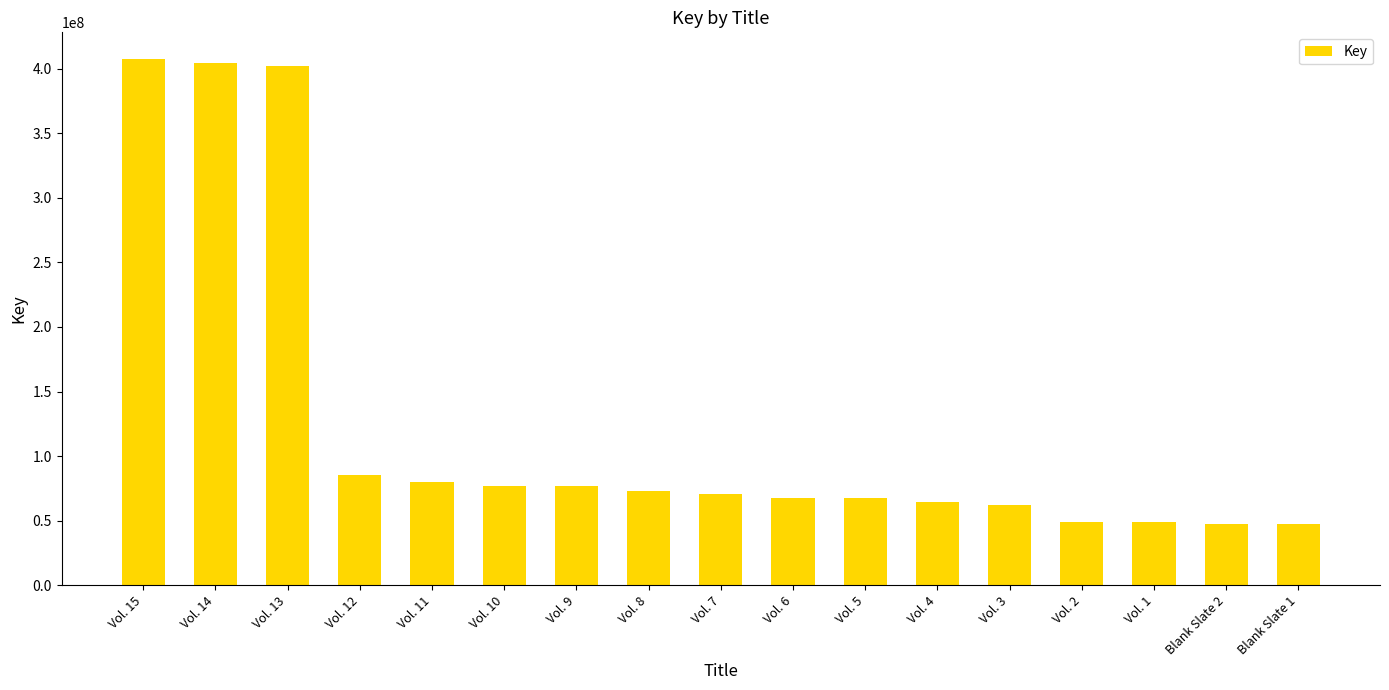

What is the average value?

125421200